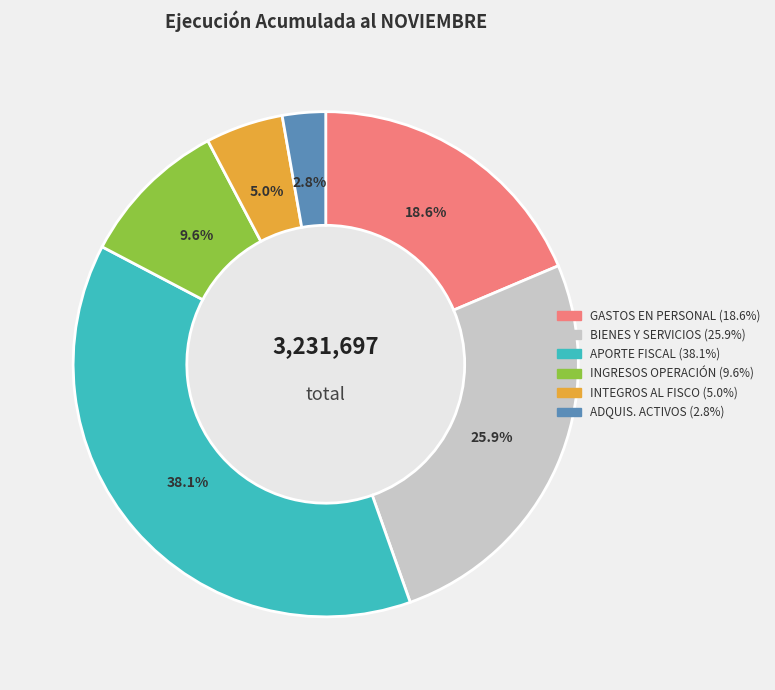

What is the smallest slice in the pie chart?

ADQUISICIÓN DE ACTIVOS NO FINANCIEROS